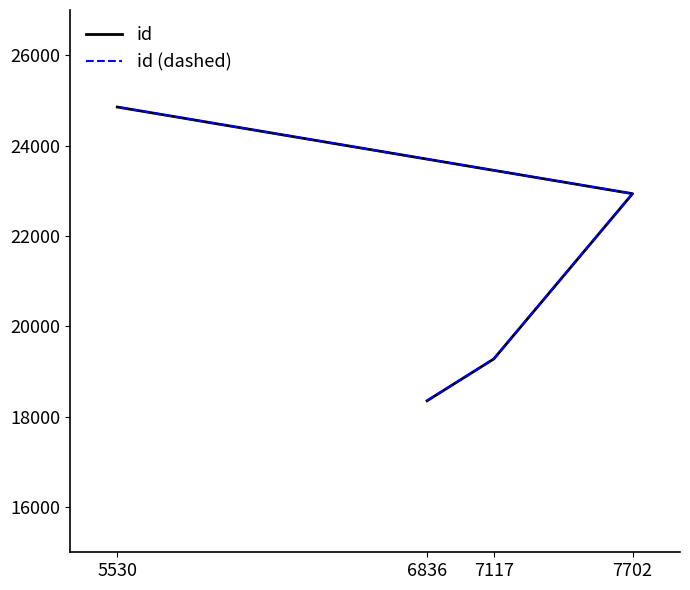

What is the sum of all id values?

85419